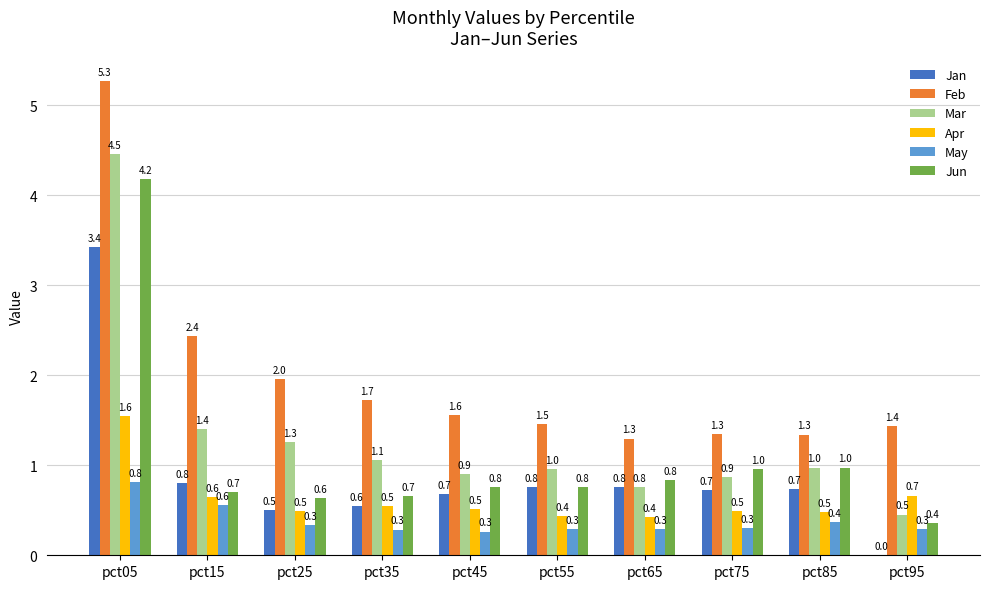

What is the sum of the Feb values at pct75 and pct65?

2.6